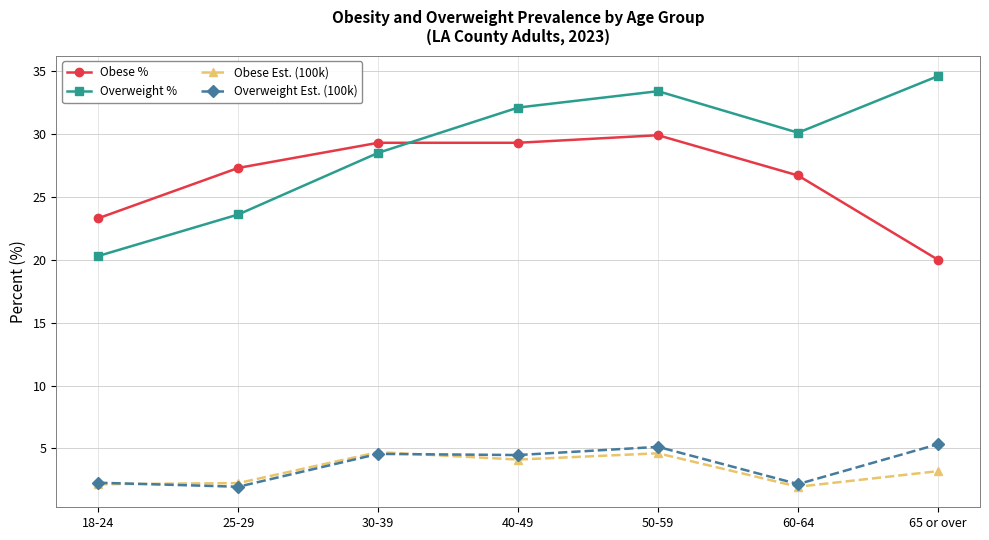

Count the number of categories in the chart.

7